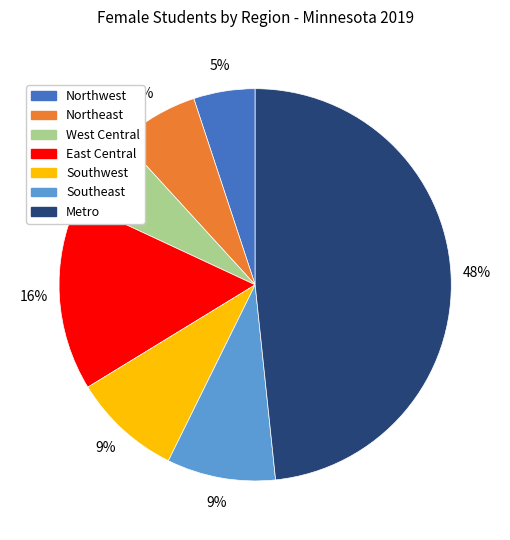

Which has a higher value, East Central or Metro?

Metro